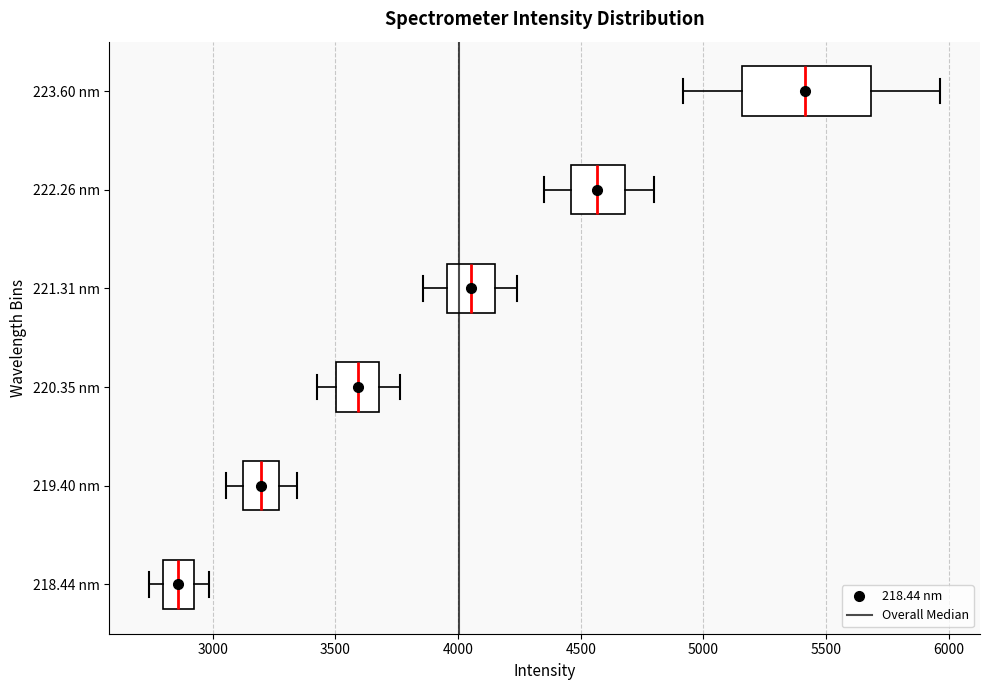

Which box has the furthest to the right median line?

223.60 nm